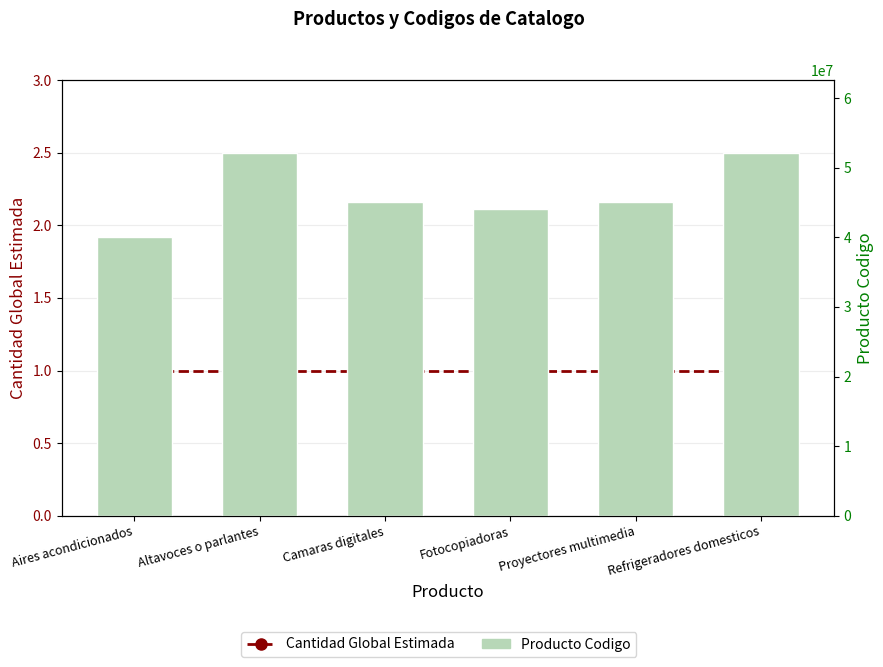

Is it true that Producto Codigo equals 45121504 at Camaras digitales?

True